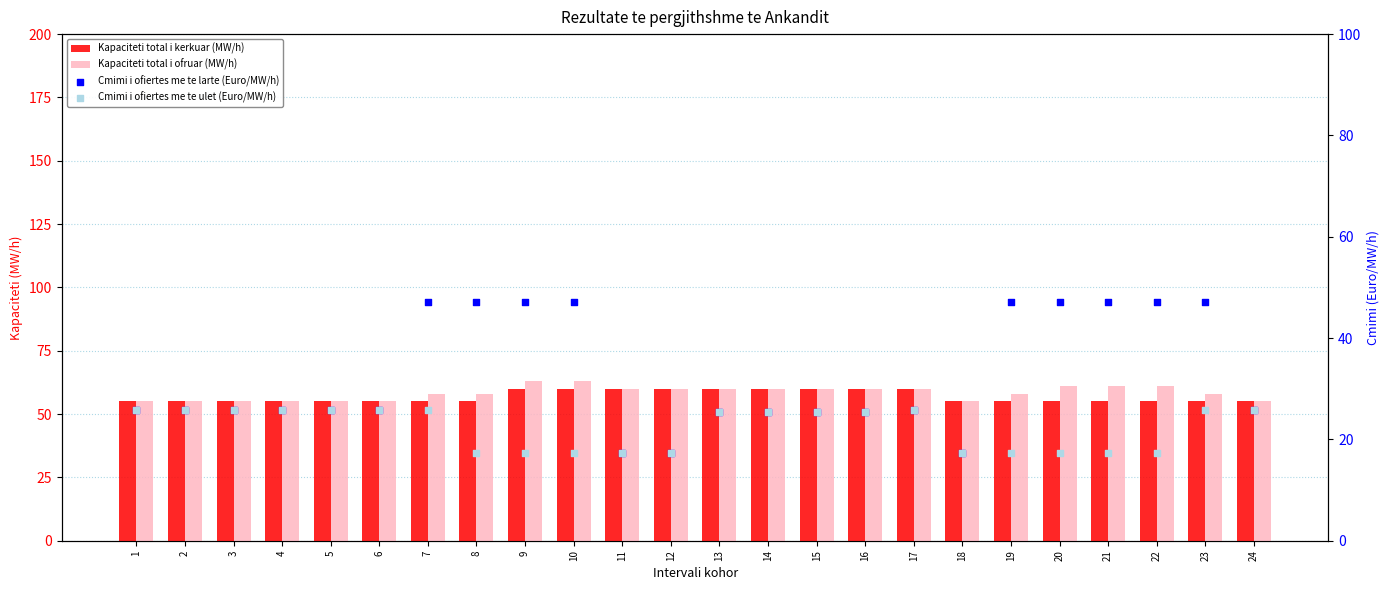

Which series has the largest total across all categories?

Kapaciteti total i ofruar (MW/h)